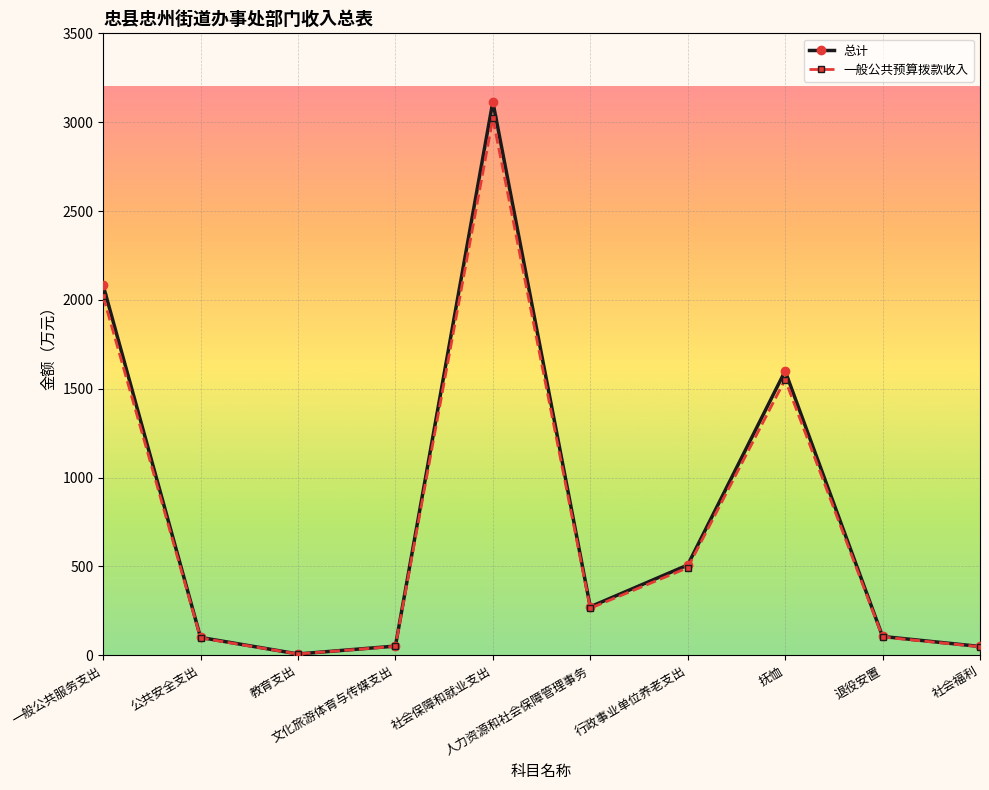

Which category has the highest value across all series?

社会保障和就业支出